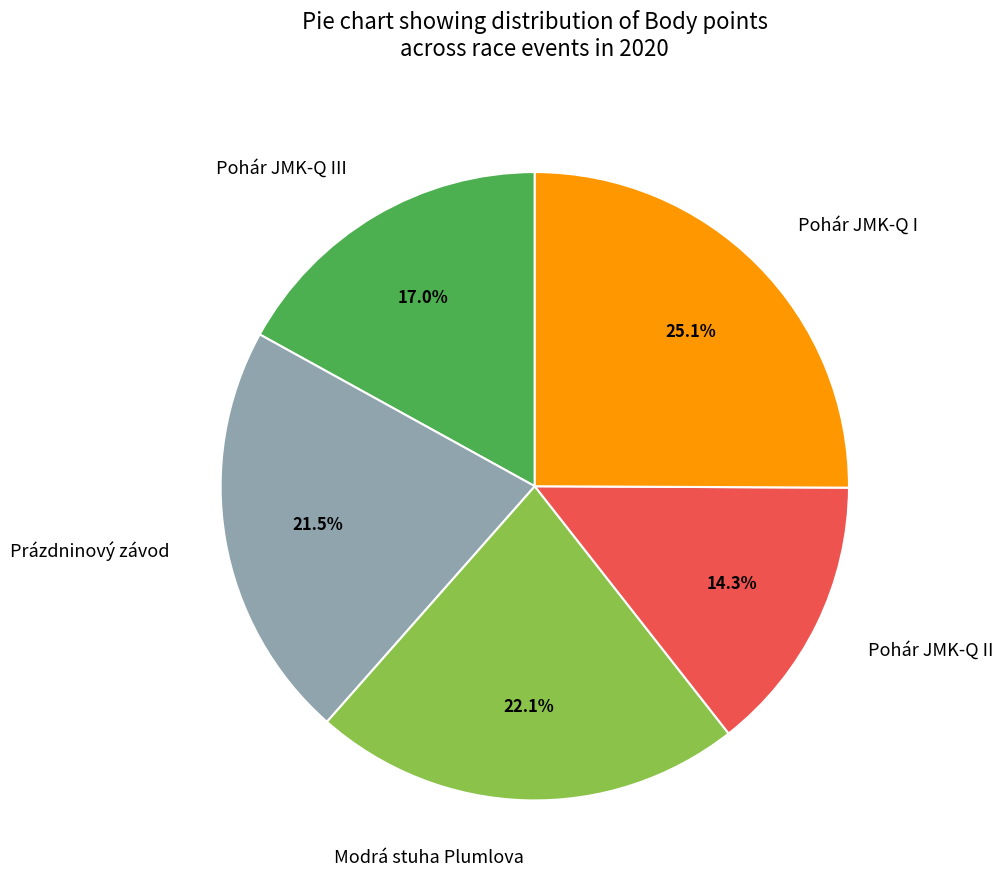

Is Pohár JMK-Q II the majority of the pie?

No